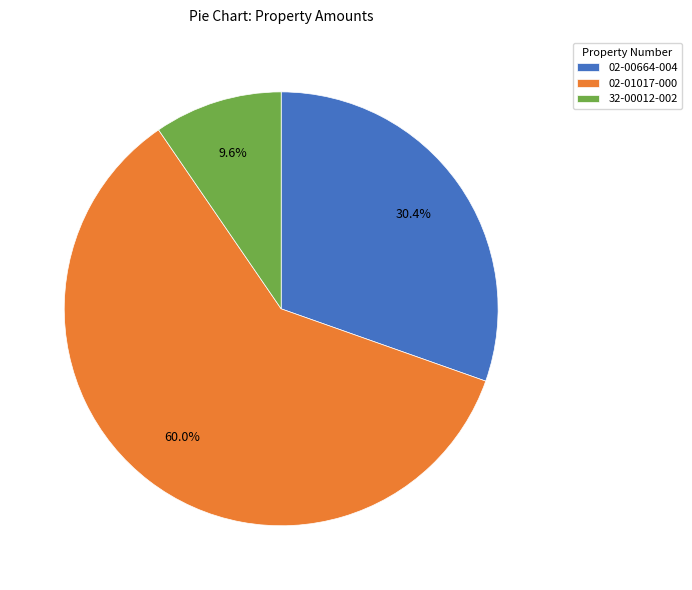

Rank the categories by value from lowest to highest.

32-00012-002, 02-00664-004, 02-01017-000